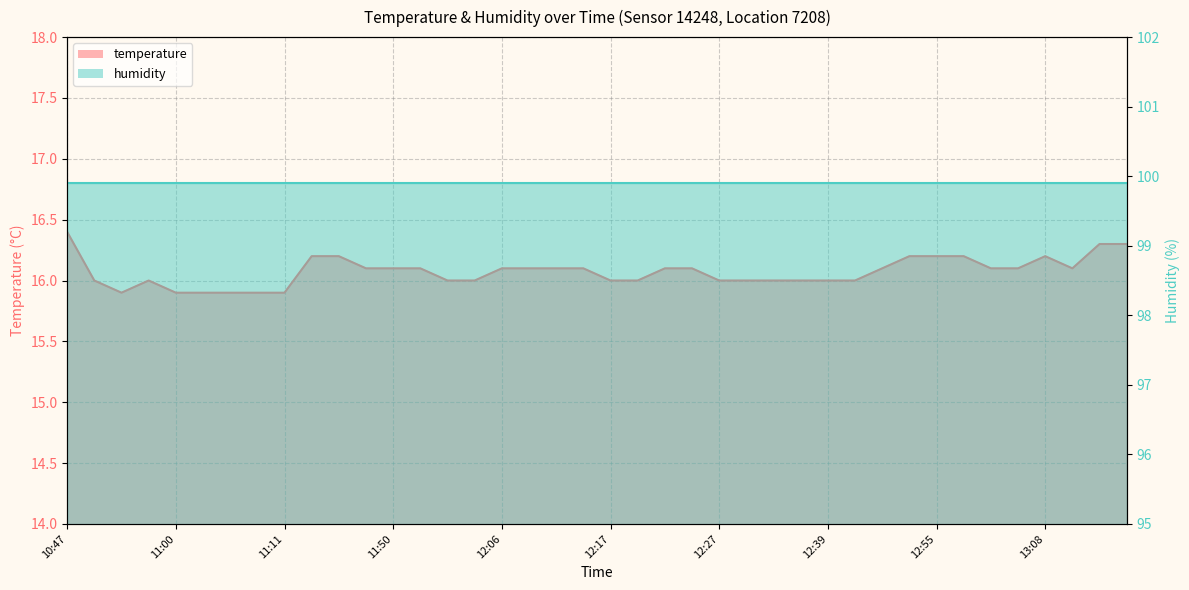

How many interior local valleys (lower than both neighbors) does the data have?

2